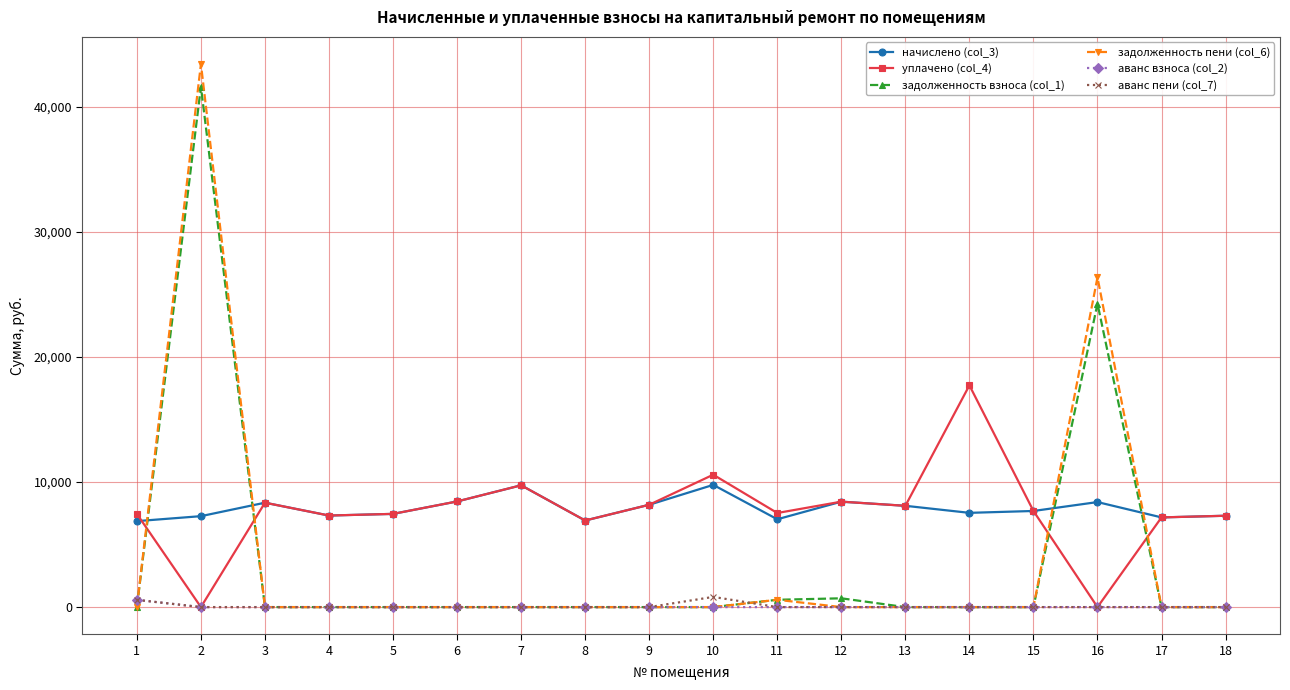

The value of задолженность пени (col_6) at 17 is -28246.5. True or false?

False